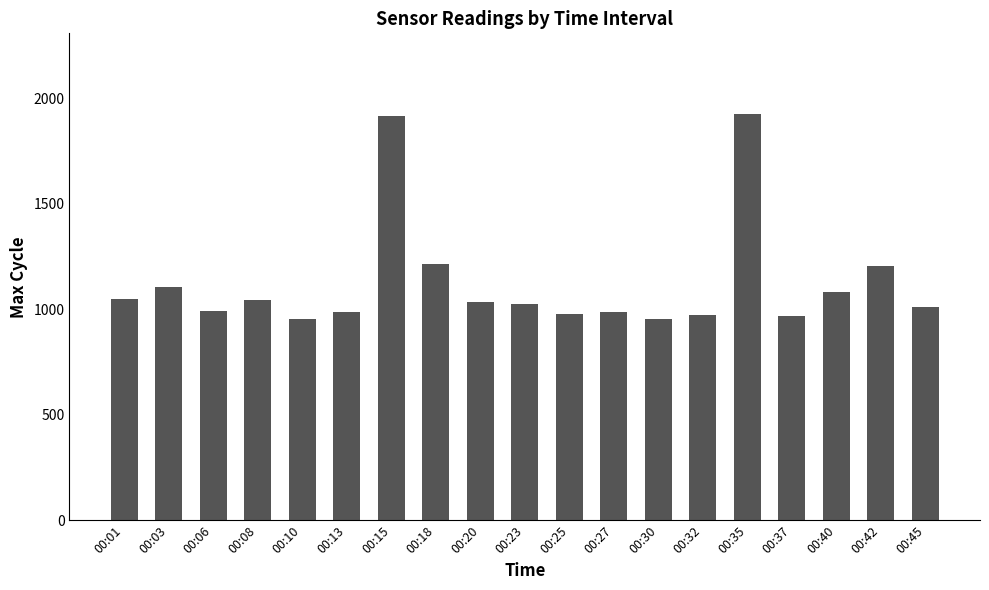

Count the number of categories in the chart.

19